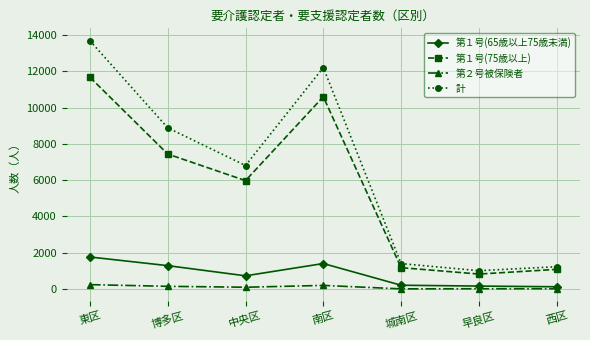

True or false: 計 and 第１号(65歳以上75歳未満) intersect in this chart.

False